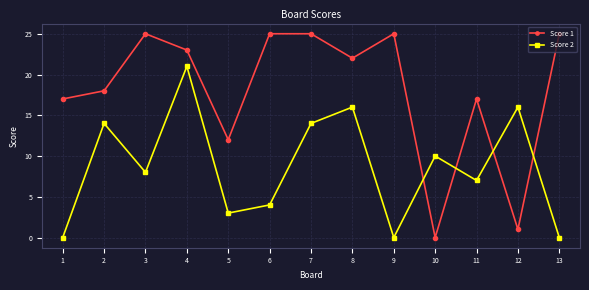

Rank the series by their average value, from highest to lowest.

Score 1, Score 2